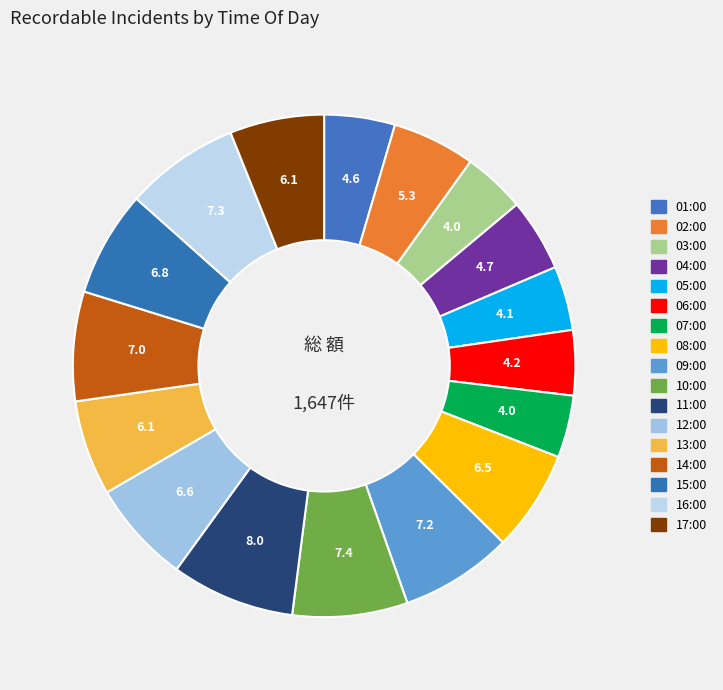

What portion of the pie excludes 04:00?

95.3%